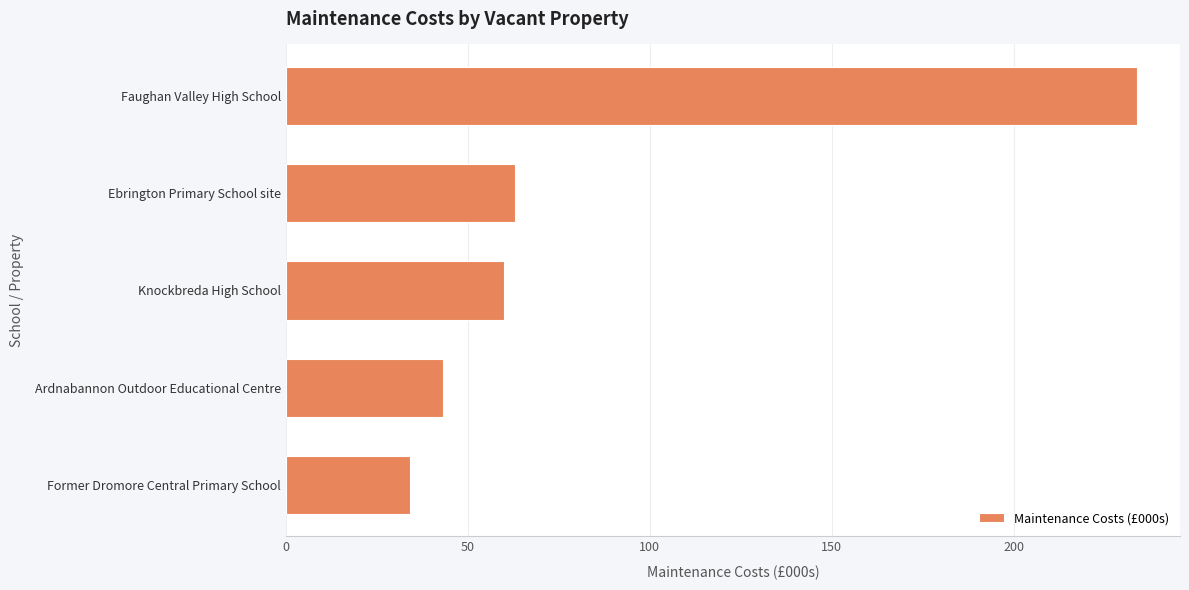

Reading bottom to top, what are all the values shown in this chart?

34	43	60	63	234